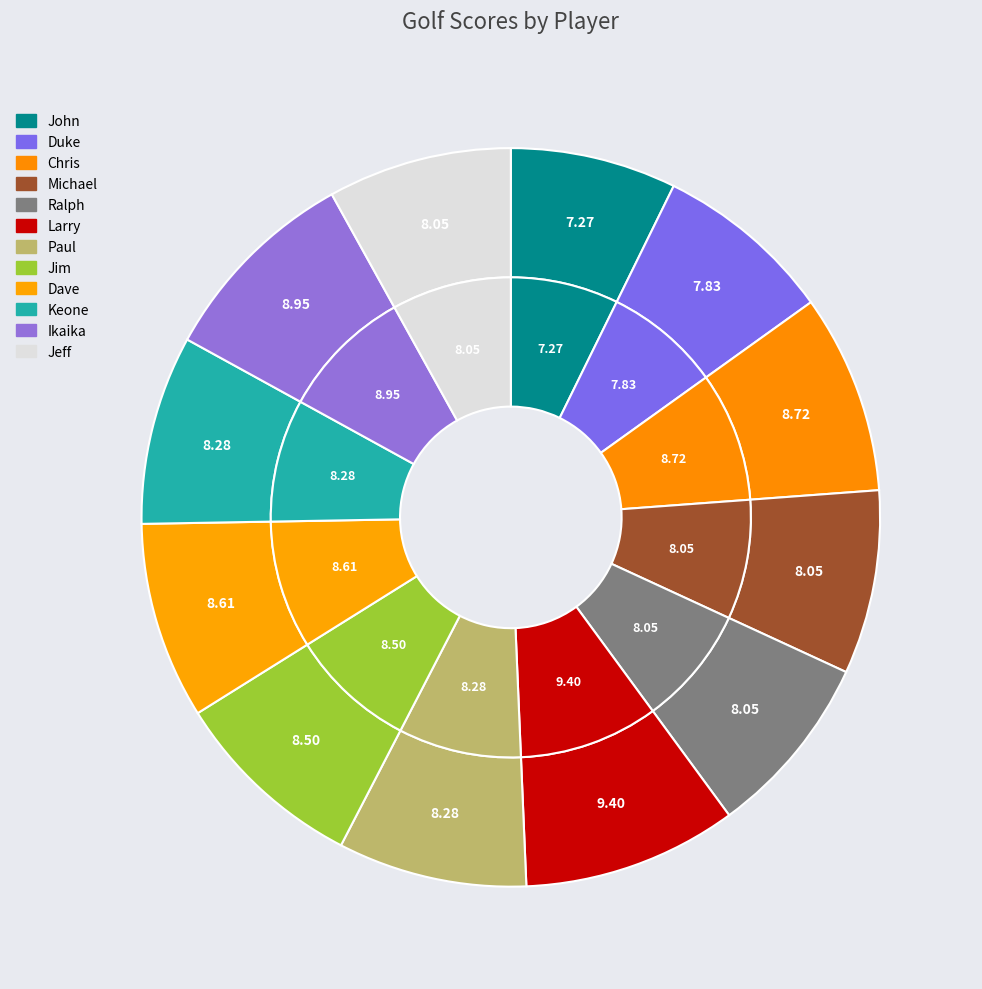

Which slice is the smallest?

John